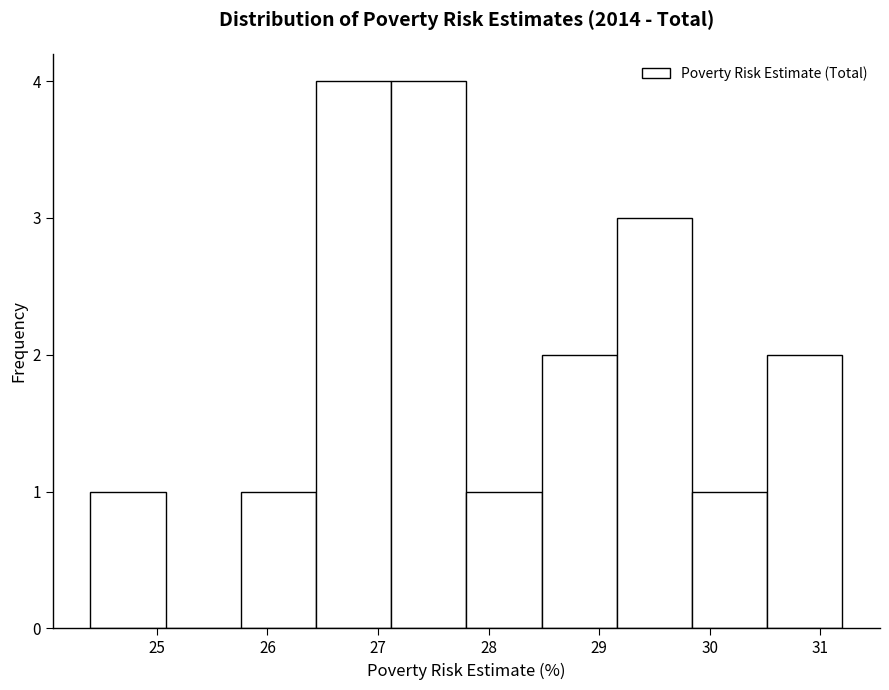

Reading left to right, list every bar in this chart as the range it spans on the x-axis followed by its height. Neither the bar edges nor the heights are printed on the chart, so give them approximately, as read against the axes.

24.40 to 25.08: 1
25.08 to 25.76: 0
25.76 to 26.44: 1
26.44 to 27.12: 4
27.12 to 27.80: 4
27.80 to 28.48: 1
28.48 to 29.16: 2
29.16 to 29.84: 3
29.84 to 30.52: 1
30.52 to 31.20: 2